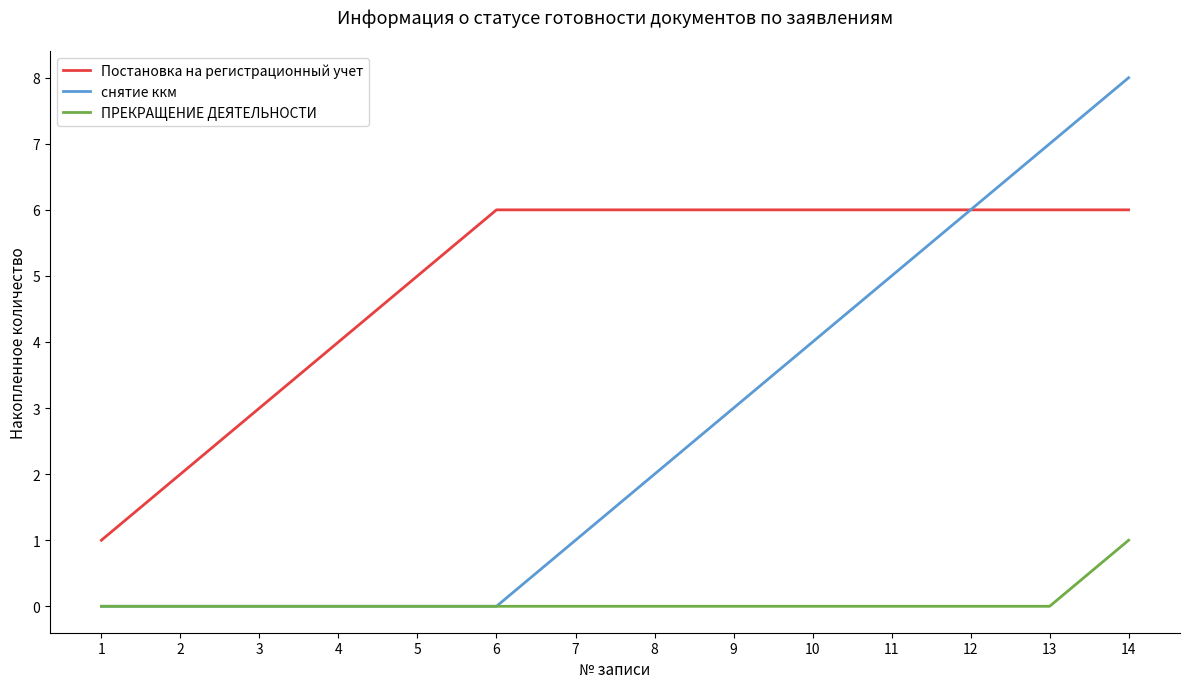

The value of Постановка на регистрационный учет at 10 is 6. True or false?

True